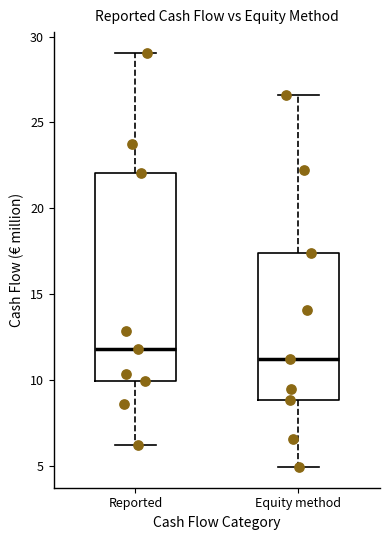

Which box's median line is the lowest?

Equity method